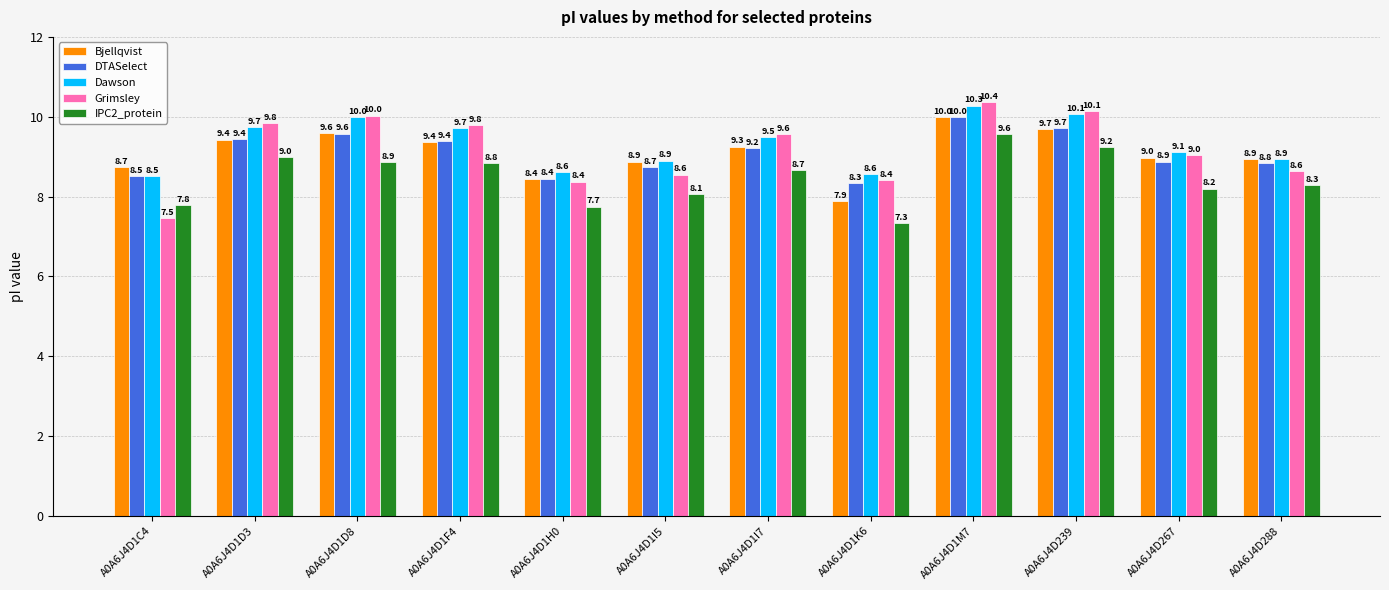

At which category does the chart reach its minimum across all series?

A0A6J4D1K6